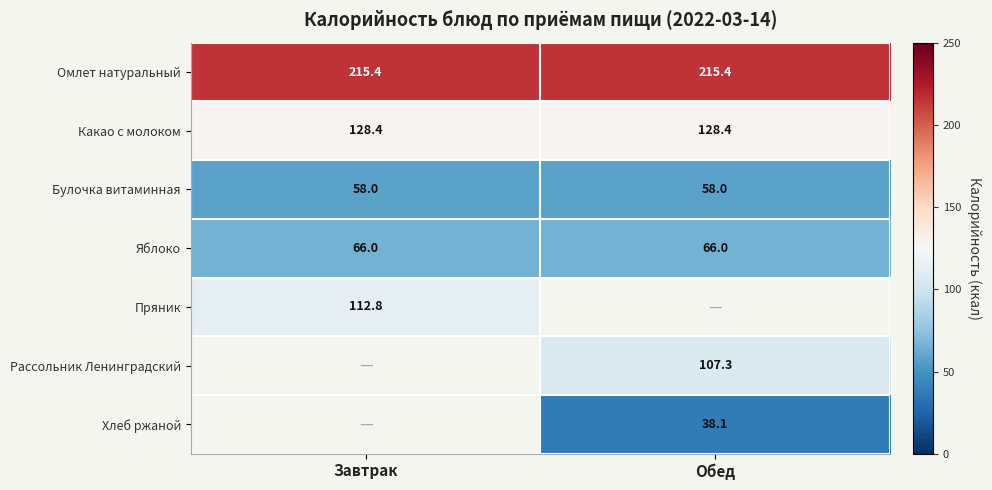

Is the value of Булочка витаминная at Обед greater than the value of Хлеб ржаной at Обед?

Yes